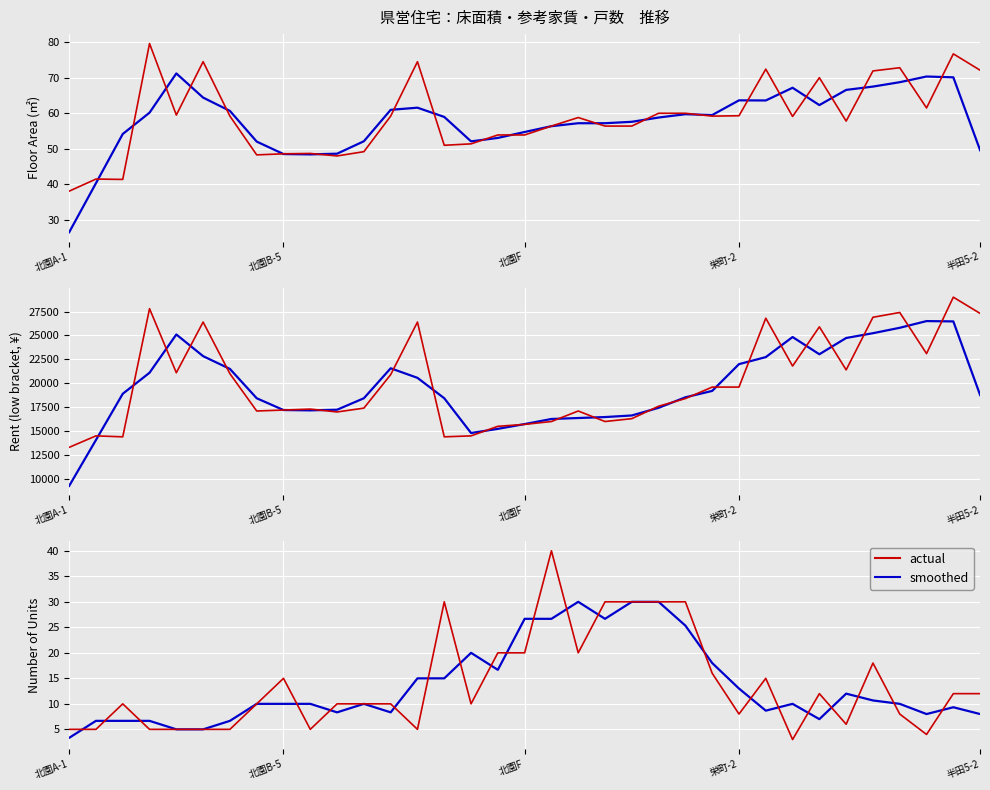

Where is actual nearest to the value 21?

16